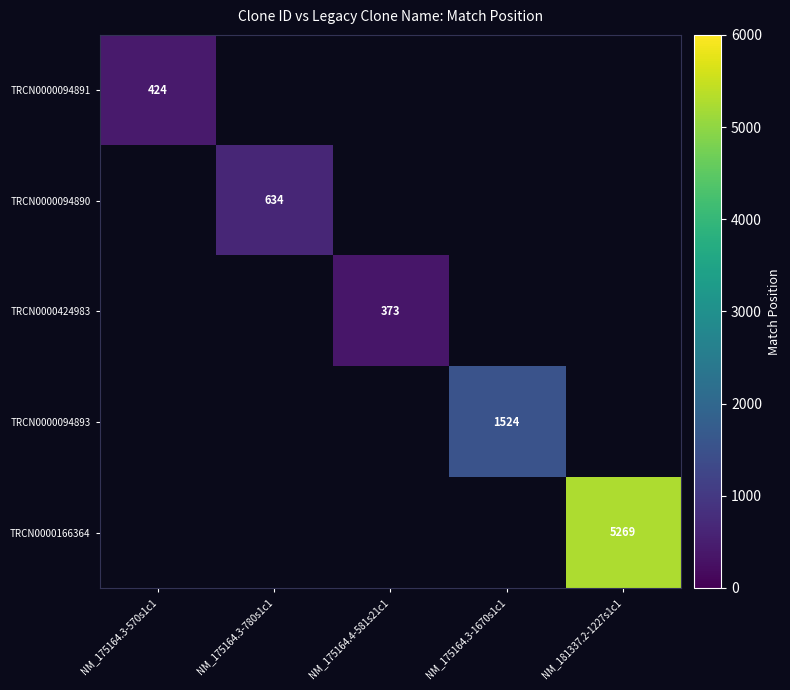

How many positive values does the TRCN0000094891 series have?

1